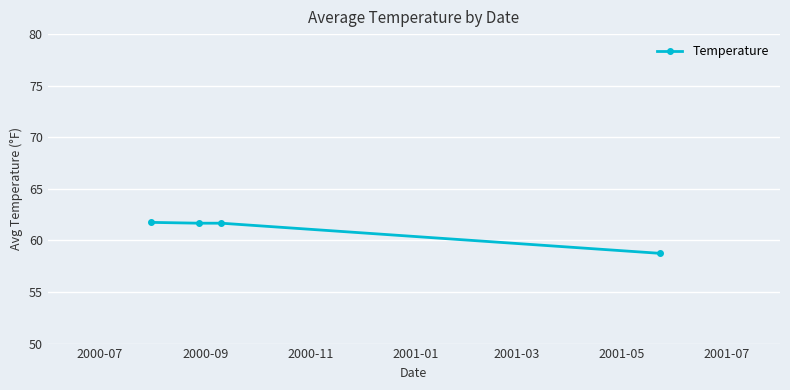

What is the smallest value displayed?

58.8